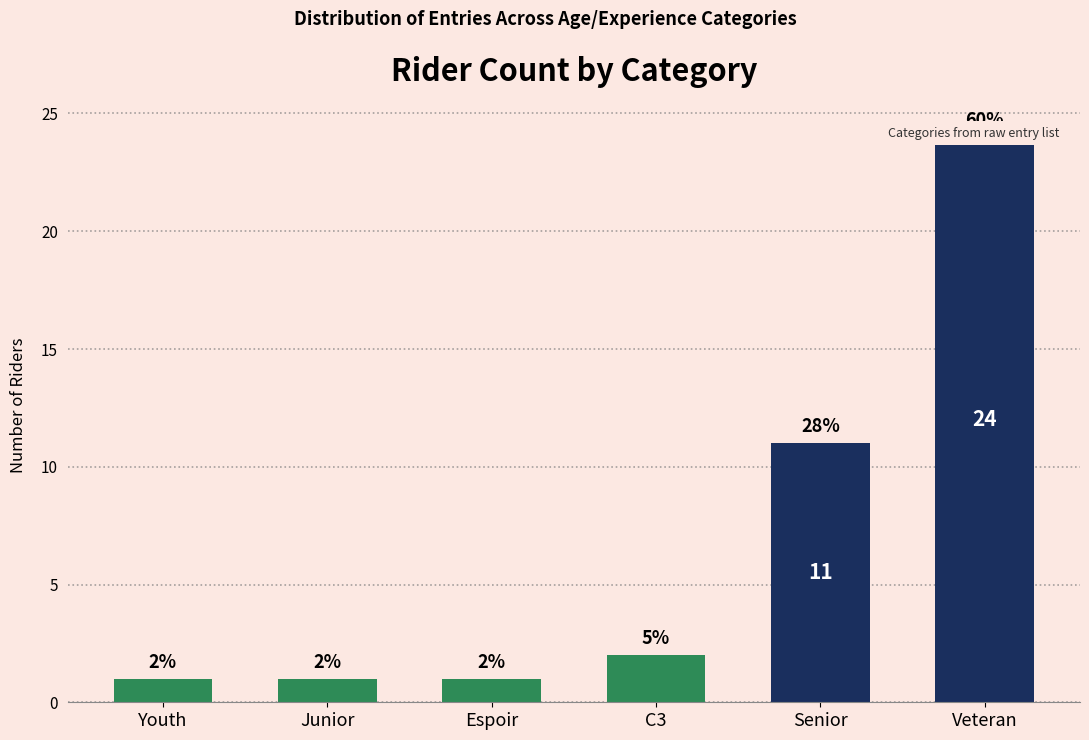

Rank the categories by value from highest to lowest.

Veteran, Senior, C3, Youth, Junior, Espoir